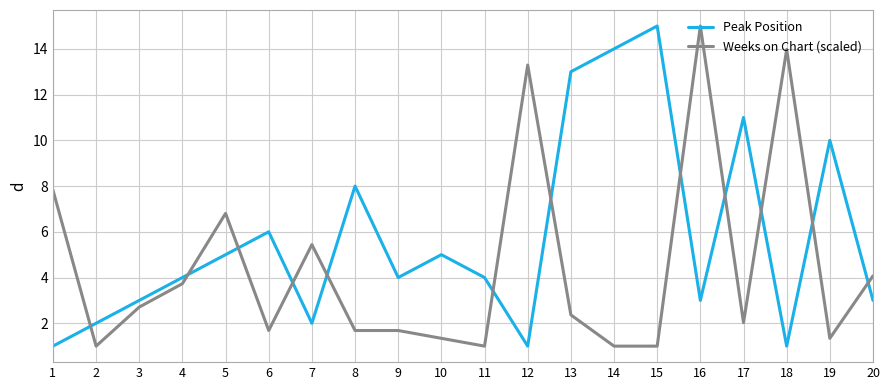

What is the minimum value shown in the chart?

1.0